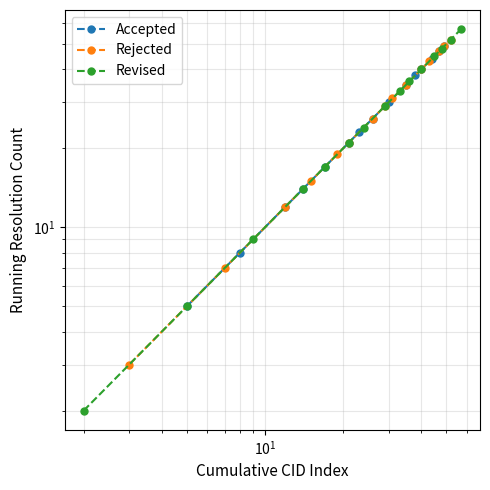

What is the highest value of the Accepted series?

49